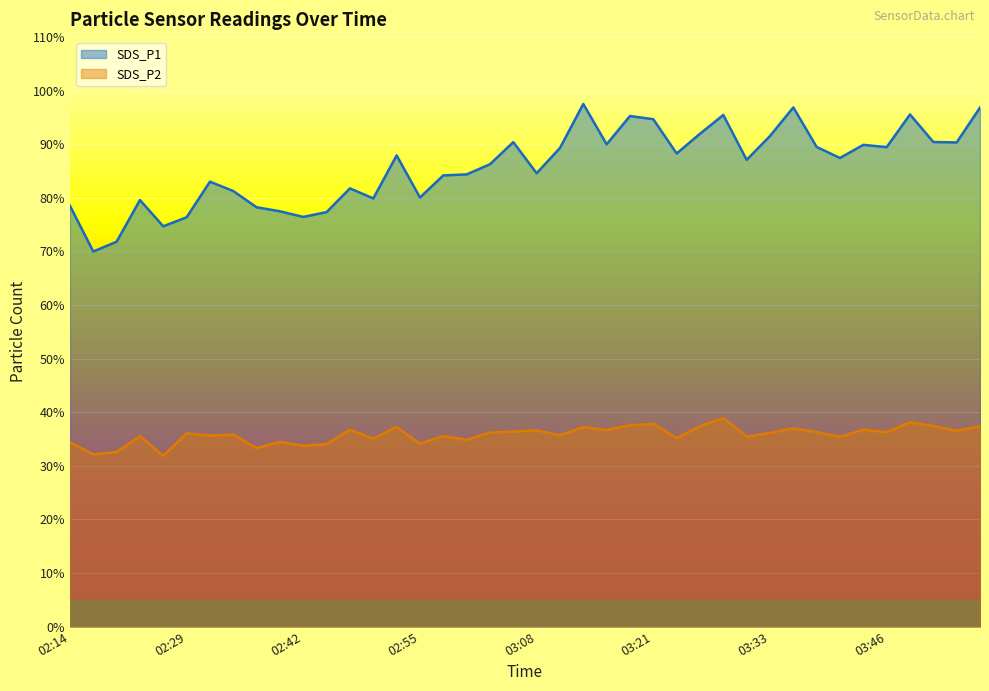

Where does the SDS_P2 series first go above 36?

02:29